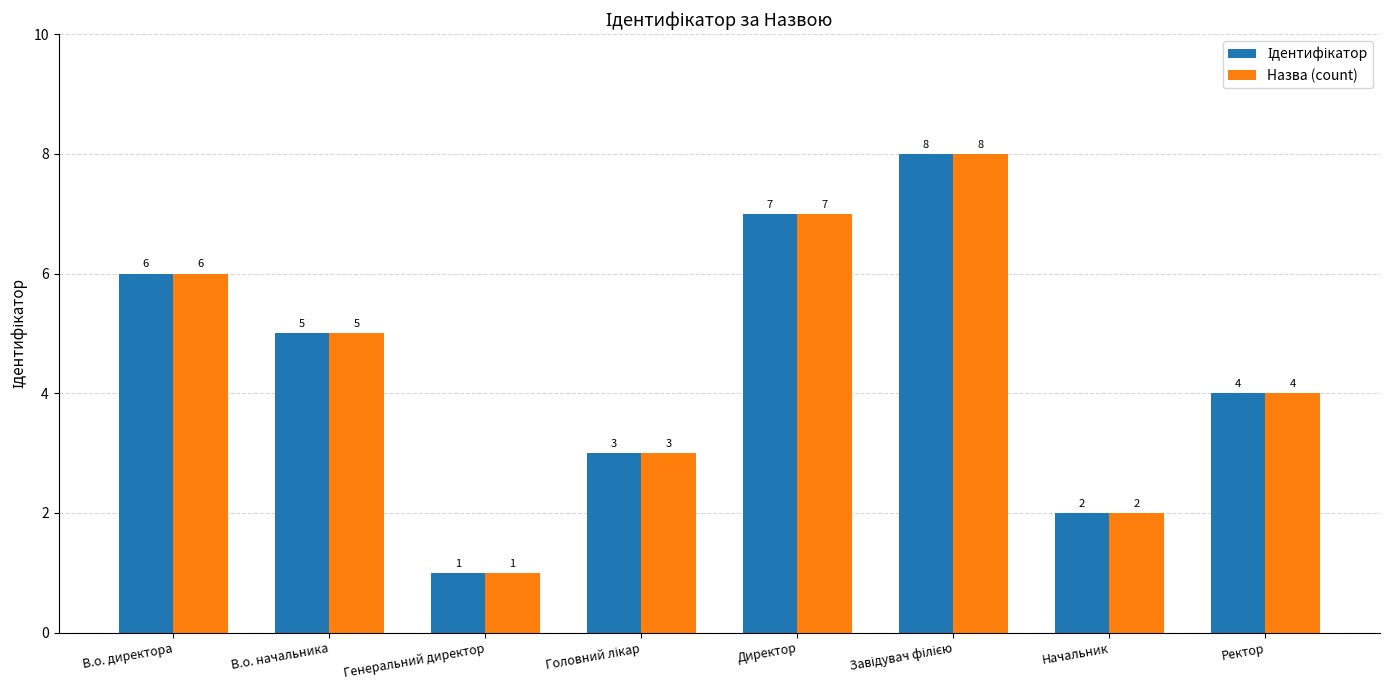

What is the difference between the second highest and minimum values in the Назва (count) series?

6